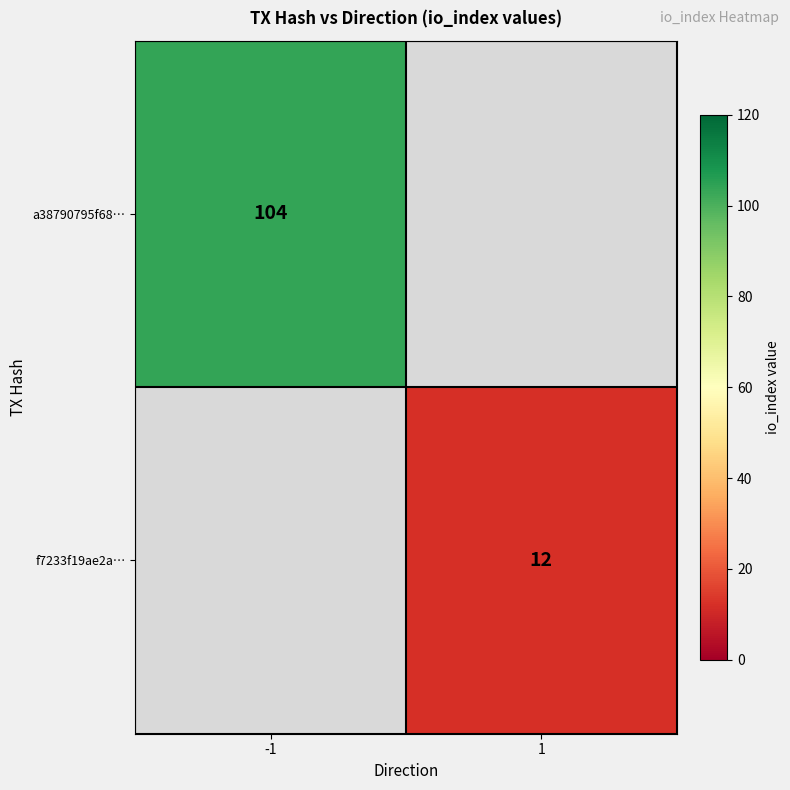

The a38790795f68… series shows 104 at -1. True or false?

True